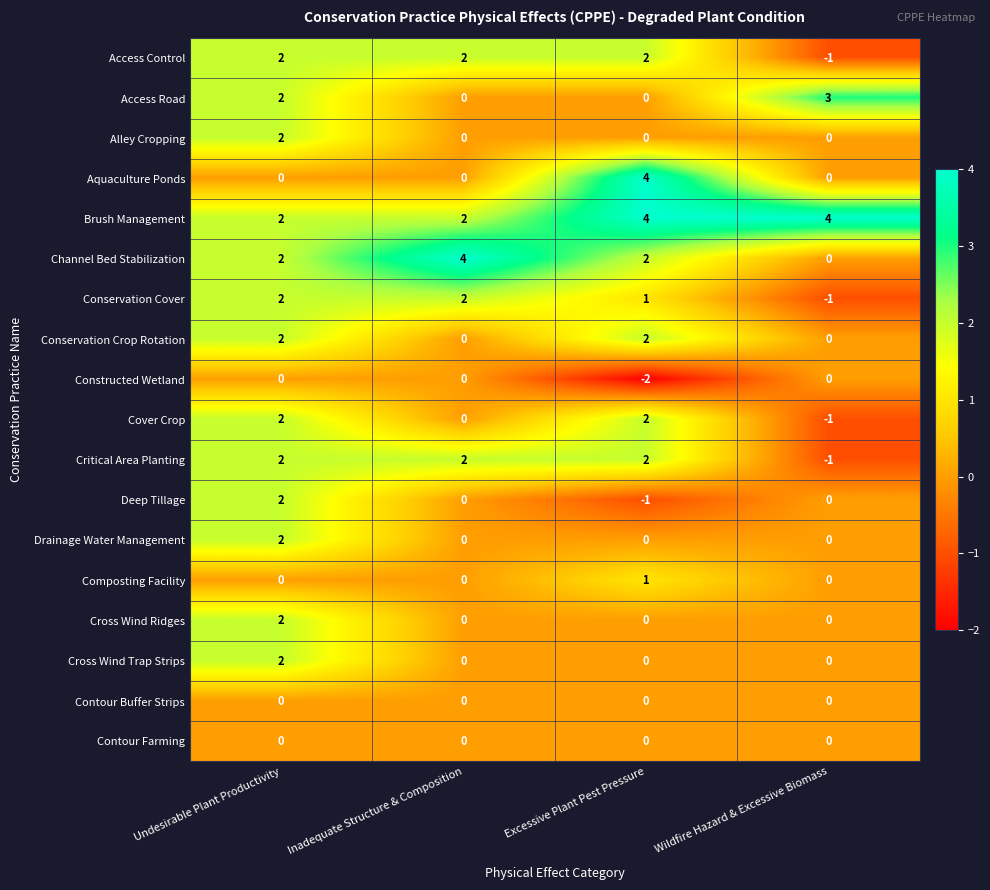

Is it true that Drainage Water Management equals 1 at Undesirable Plant Productivity?

False